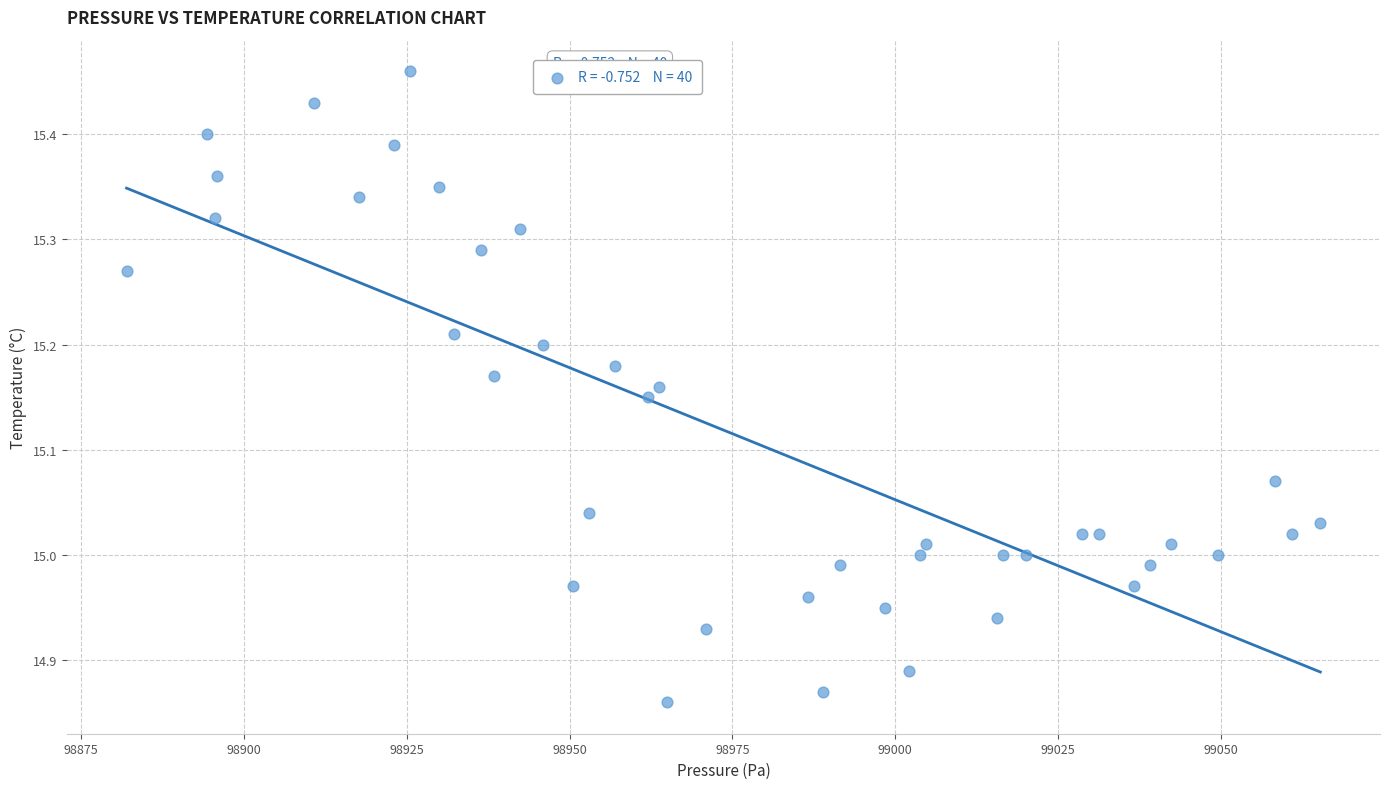

What is the range of Y values (max minus min)?

0.6